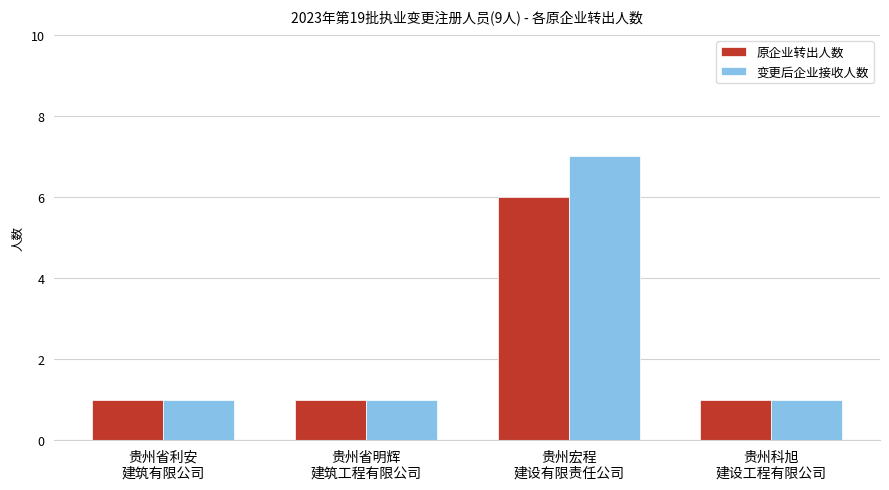

What is the lowest value of the 变更后企业接收人数 series?

1